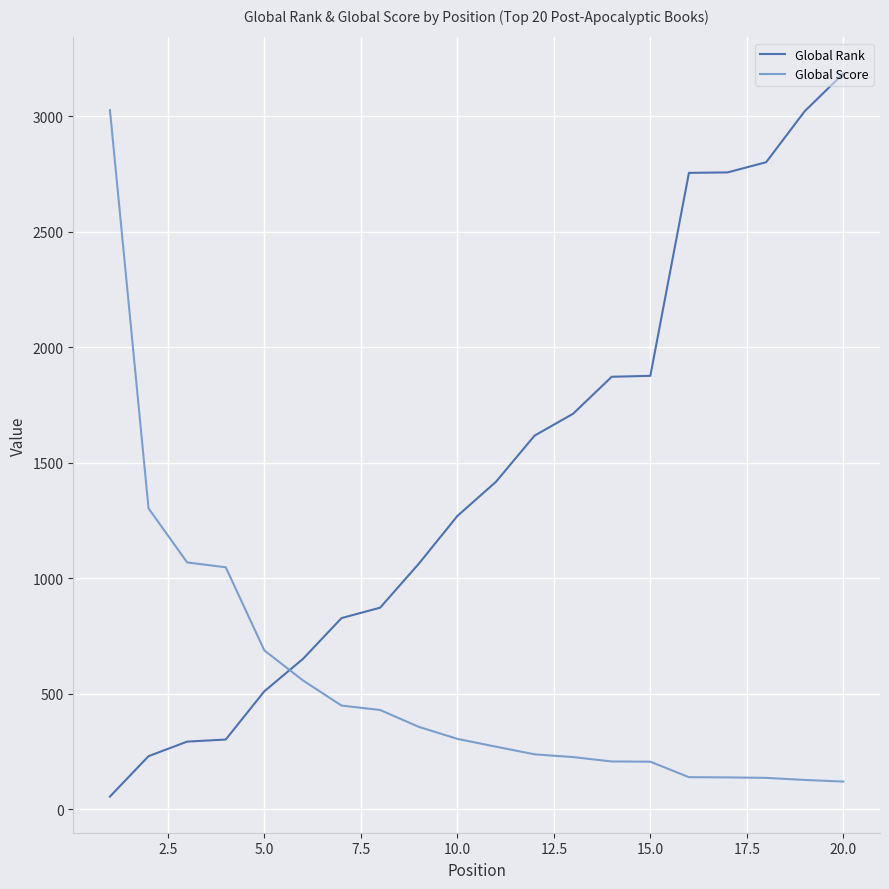

What is the difference between the maximum and minimum values in the Global Rank series?

3131